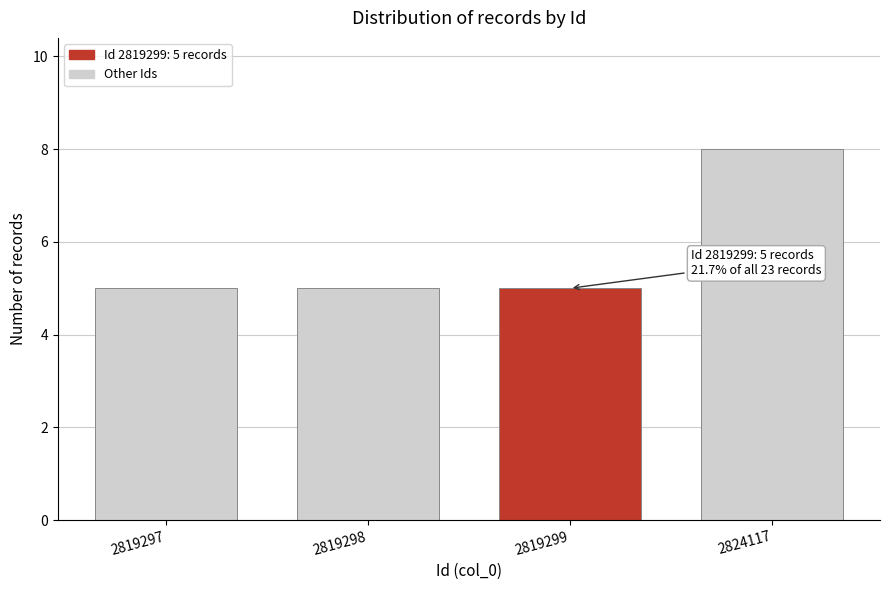

Reading left to right, what are all the values shown in this chart?

2819297=5	2819298=5	2819299=5	2824117=8